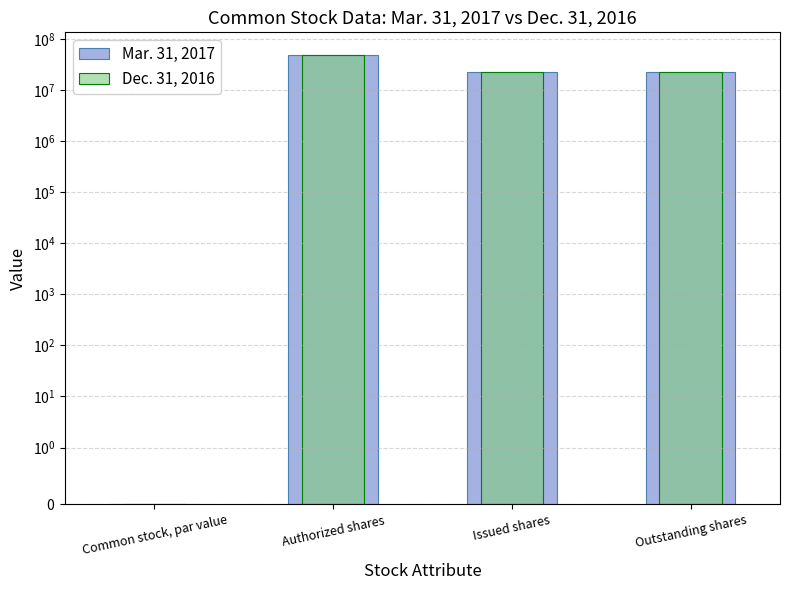

At which category is the sum across all series the highest?

Authorized shares